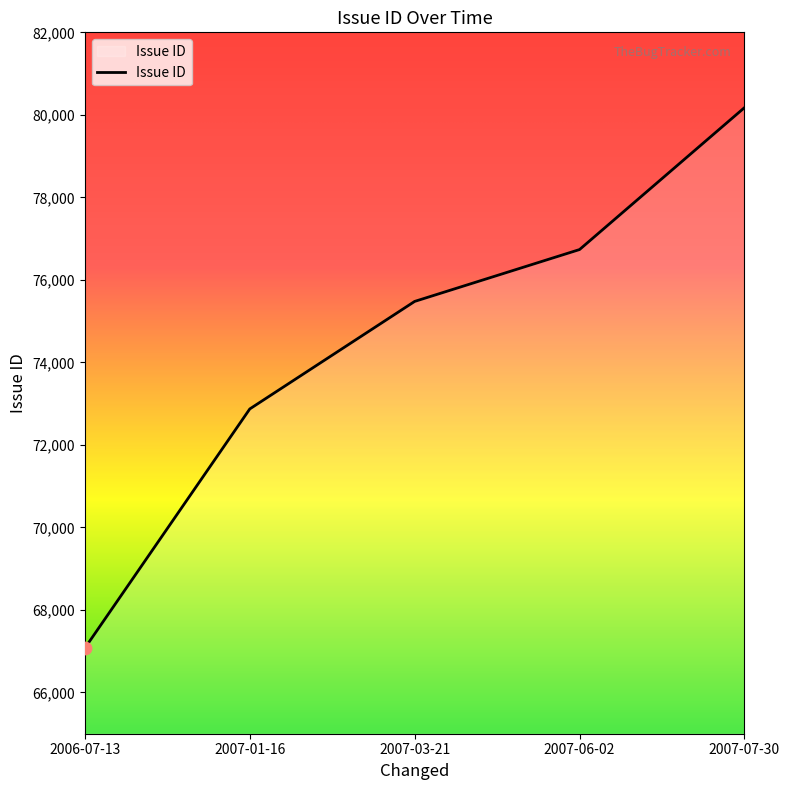

Approximately how many times larger is the value at 2007-01-16 compared to 2006-07-13?

1.1